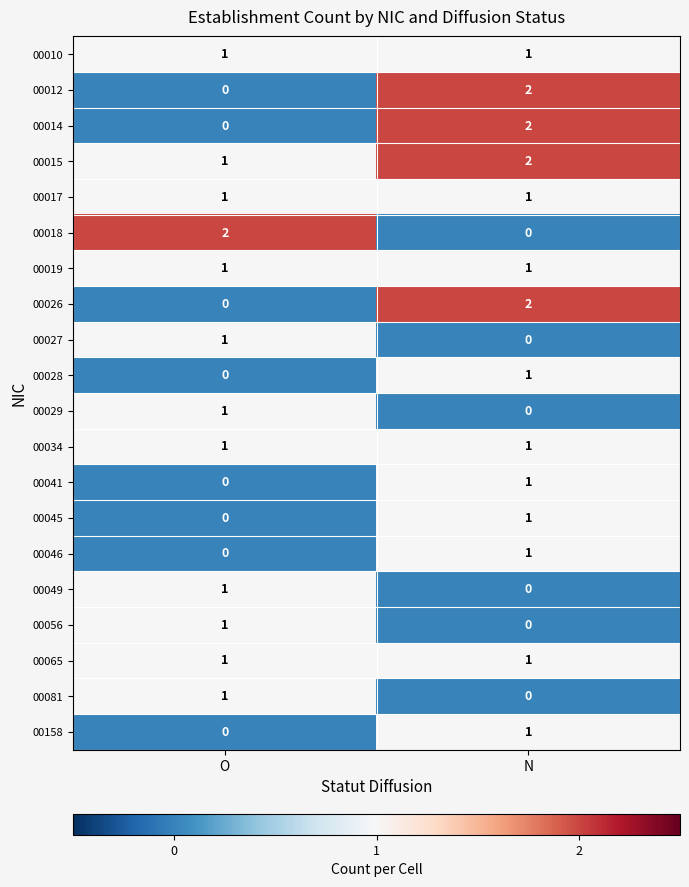

The value of 00049 at O is 0. True or false?

False